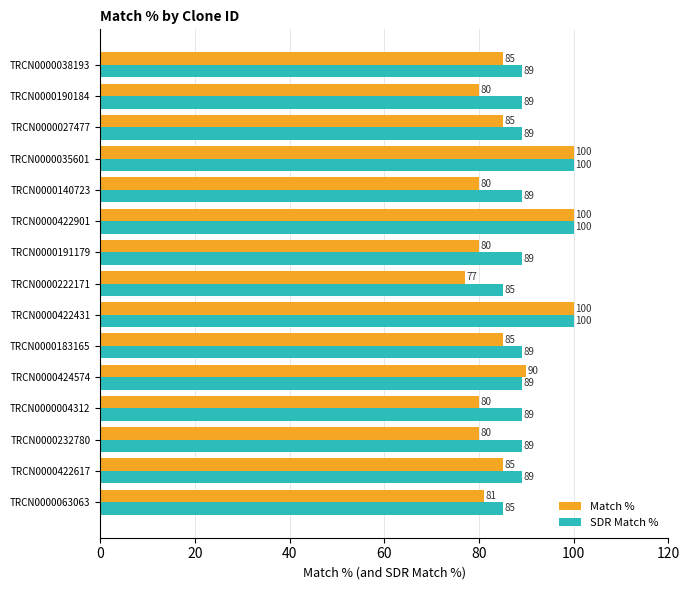

Which series has the largest total across all categories?

SDR Match %